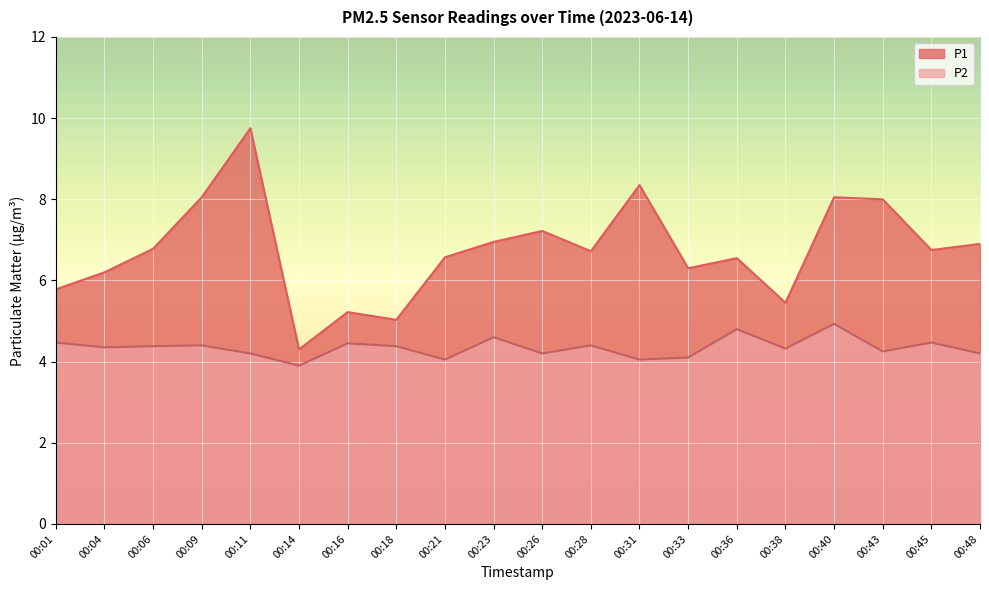

List the series in order of their peak value, lowest first.

P2, P1